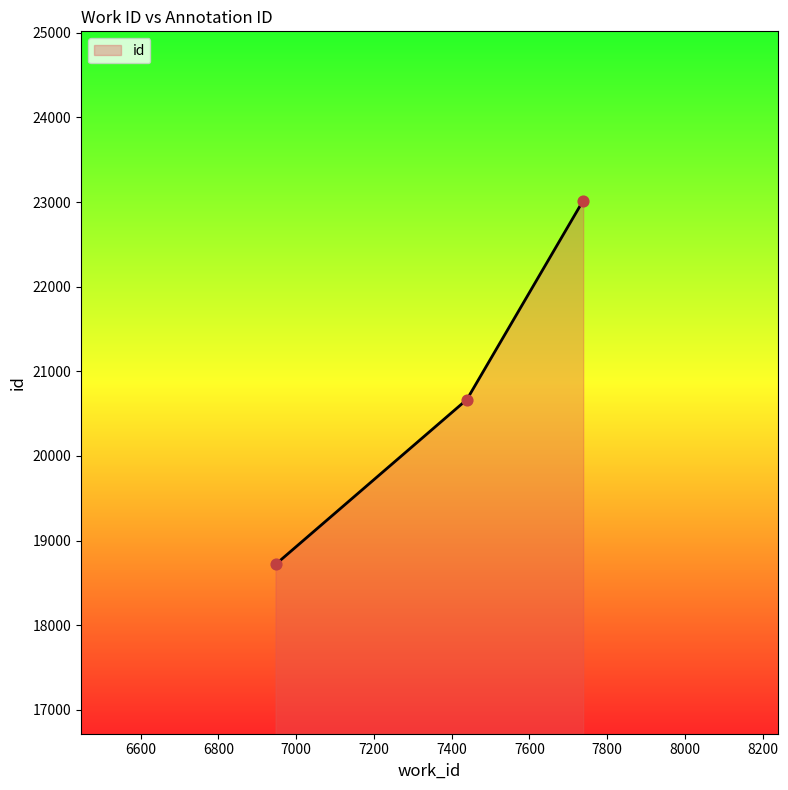

What is the sum of all values?

62403